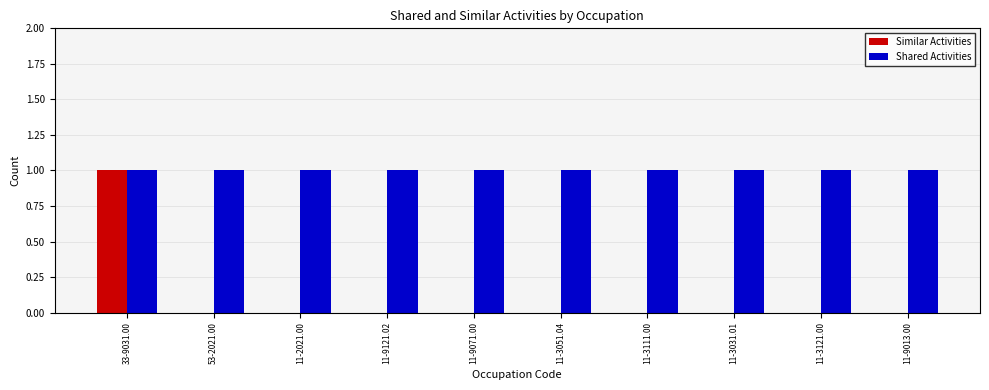

Which category has the highest value in the Similar Activities series?

33-9031.00